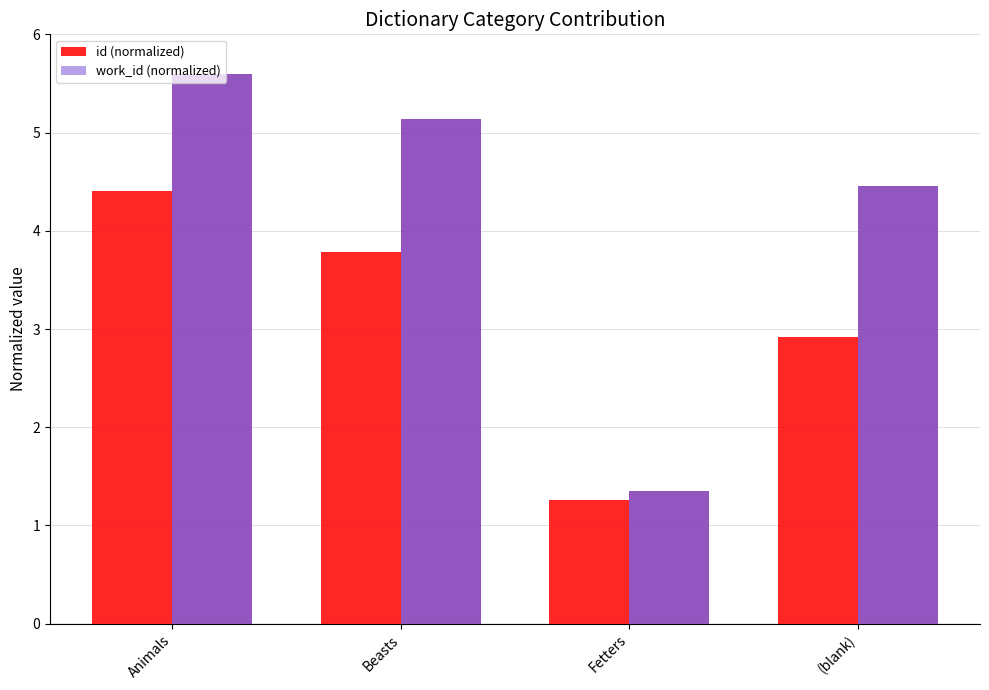

How many groups of bars are there?

4